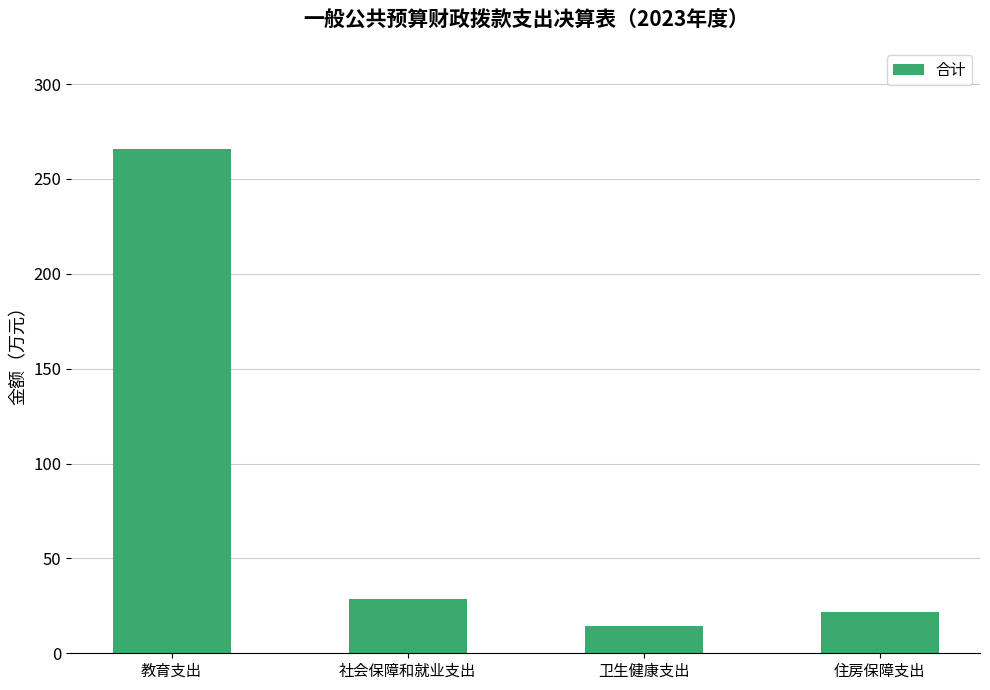

The chart shows a value of 21.5 at 住房保障支出. True or false?

True